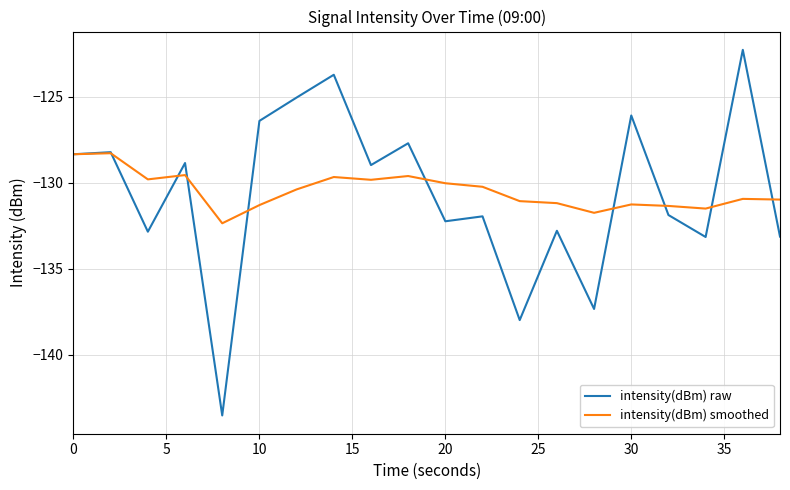

In intensity(dBm) smoothed, how many points are higher than both neighbors (excluding endpoints)?

6